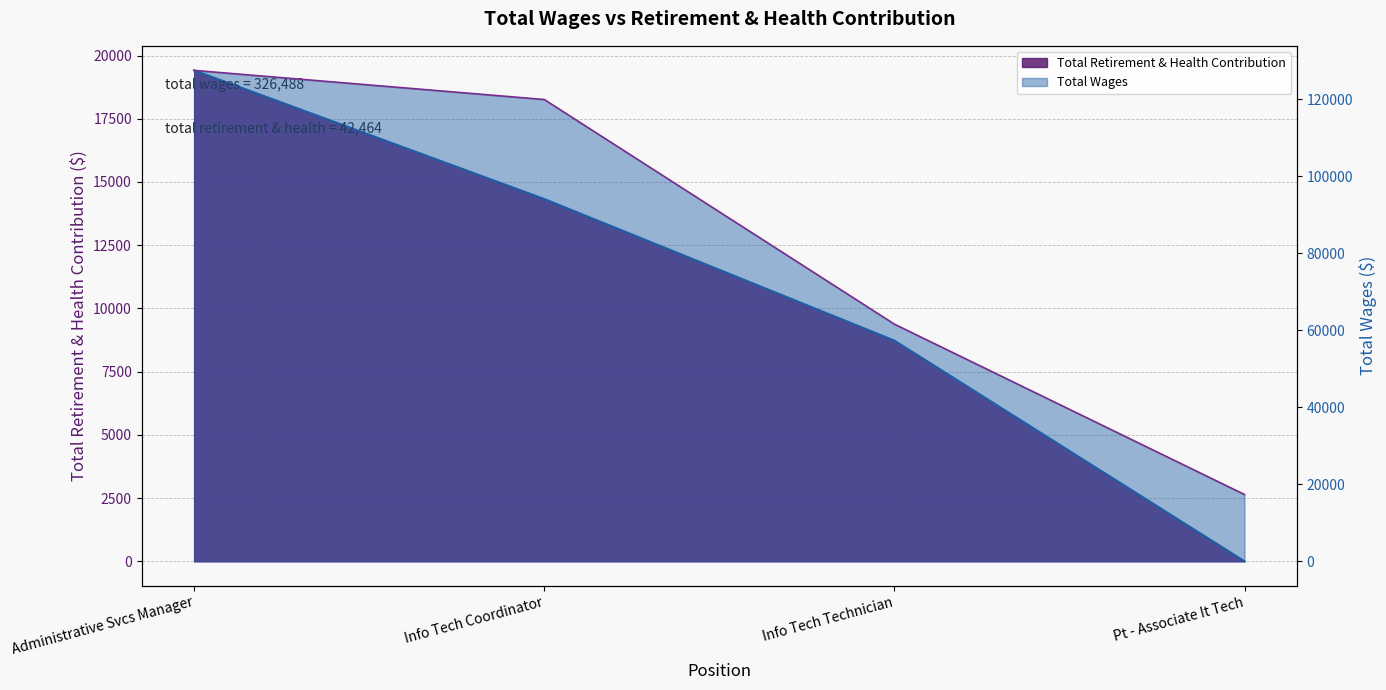

Does the chart display data point markers on the line(s)?

No